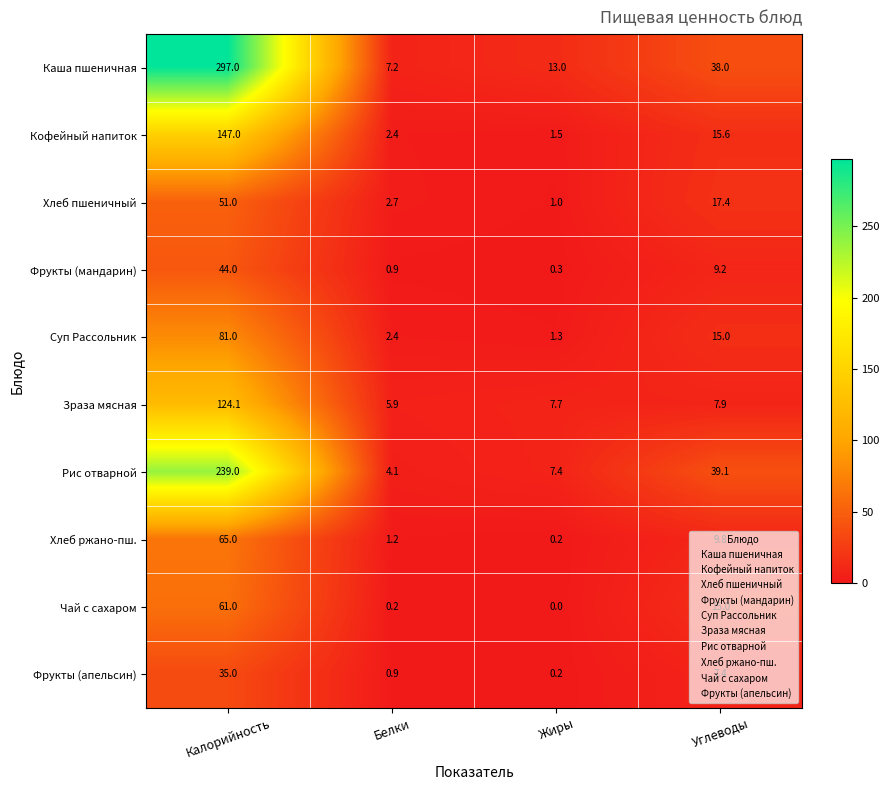

Is the value of Суп Рассольник at Белки greater than the value of Зраза мясная at Жиры?

No